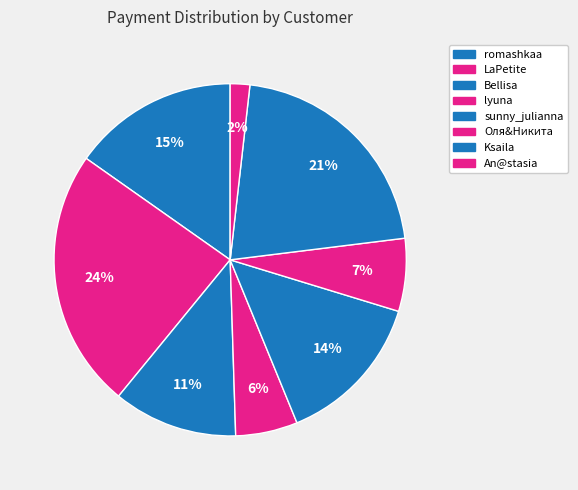

To the nearest percent, what is the difference between the lyuna and sunny_julianna slice percentages?

8%